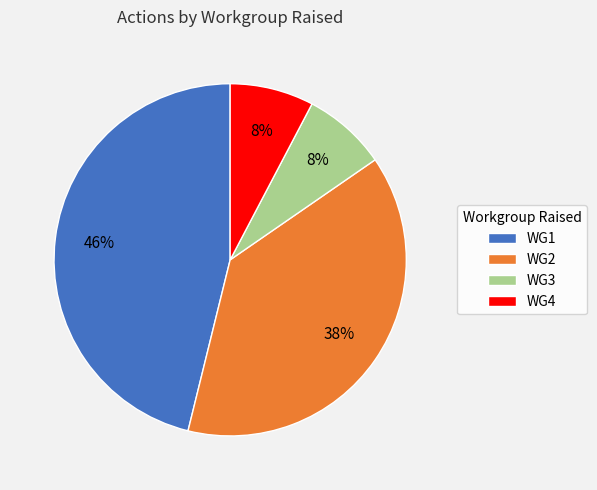

Is there a majority slice in this chart?

No